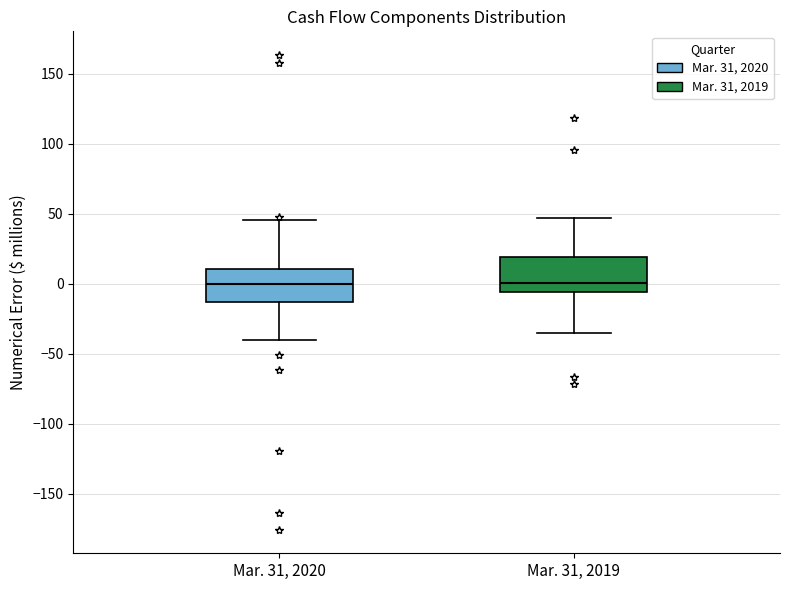

Where does the lower whisker of the box for Mar. 31, 2019 end on the y-axis? The values are not printed on the chart, so give them approximately, as read against the axis.

-35